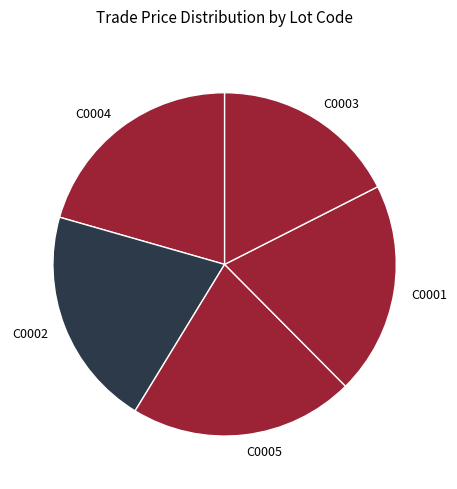

True or false: C0001 accounts for 14% of the total.

False